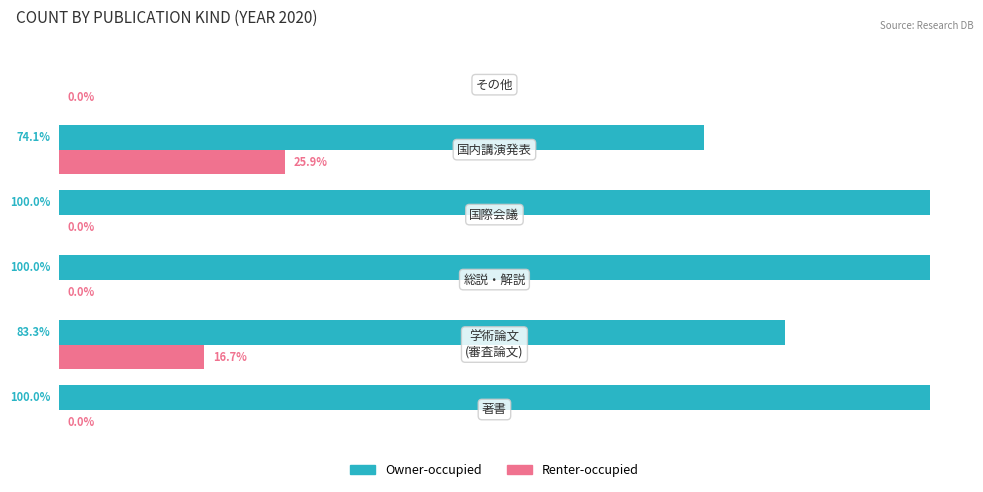

Reading left to right, transcribe all the data shown in this chart.

Owner-occupied: 100.0	83.3	100.0	100.0	74.1	0.0
Renter-occupied: 0.0	16.7	0.0	0.0	25.9	0.0